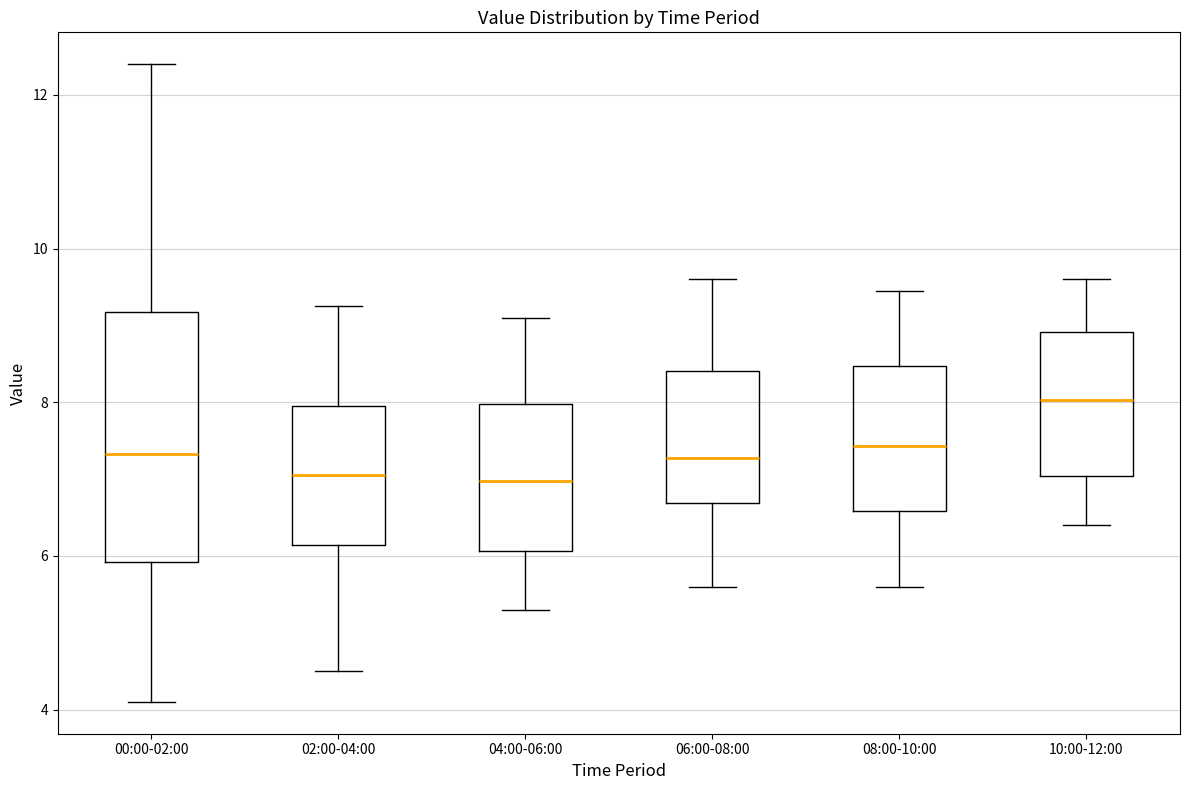

Where is the lower edge of the box for 08:00-10:00 on the y-axis? The values are not printed on the chart, so give them approximately, as read against the axis.

6.6